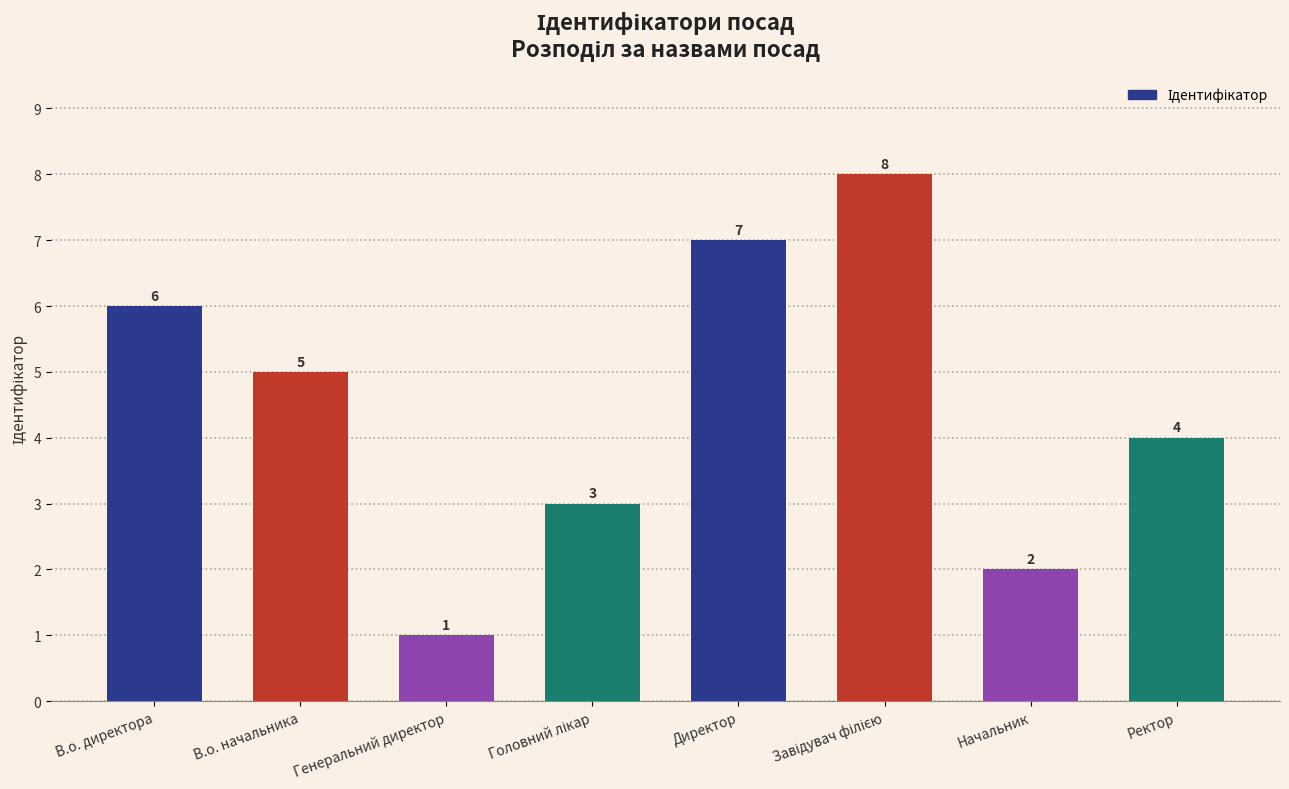

At which label does the data first exceed 5?

В.о. директора